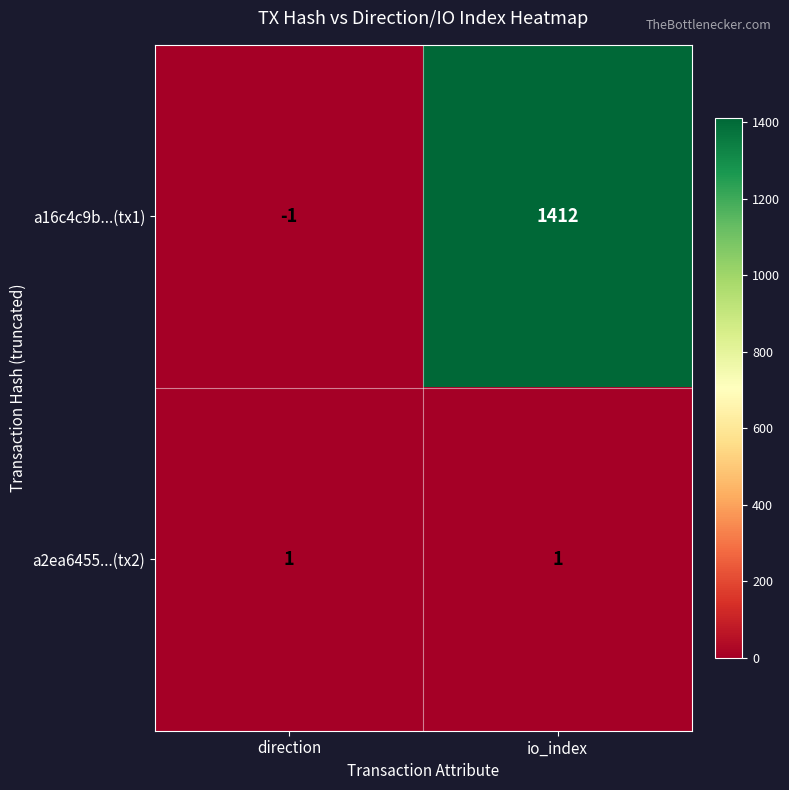

Reading left to right, extract all data points from this chart.

a16c4c9b...(tx1): -1	1412
a2ea6455...(tx2): 1	1